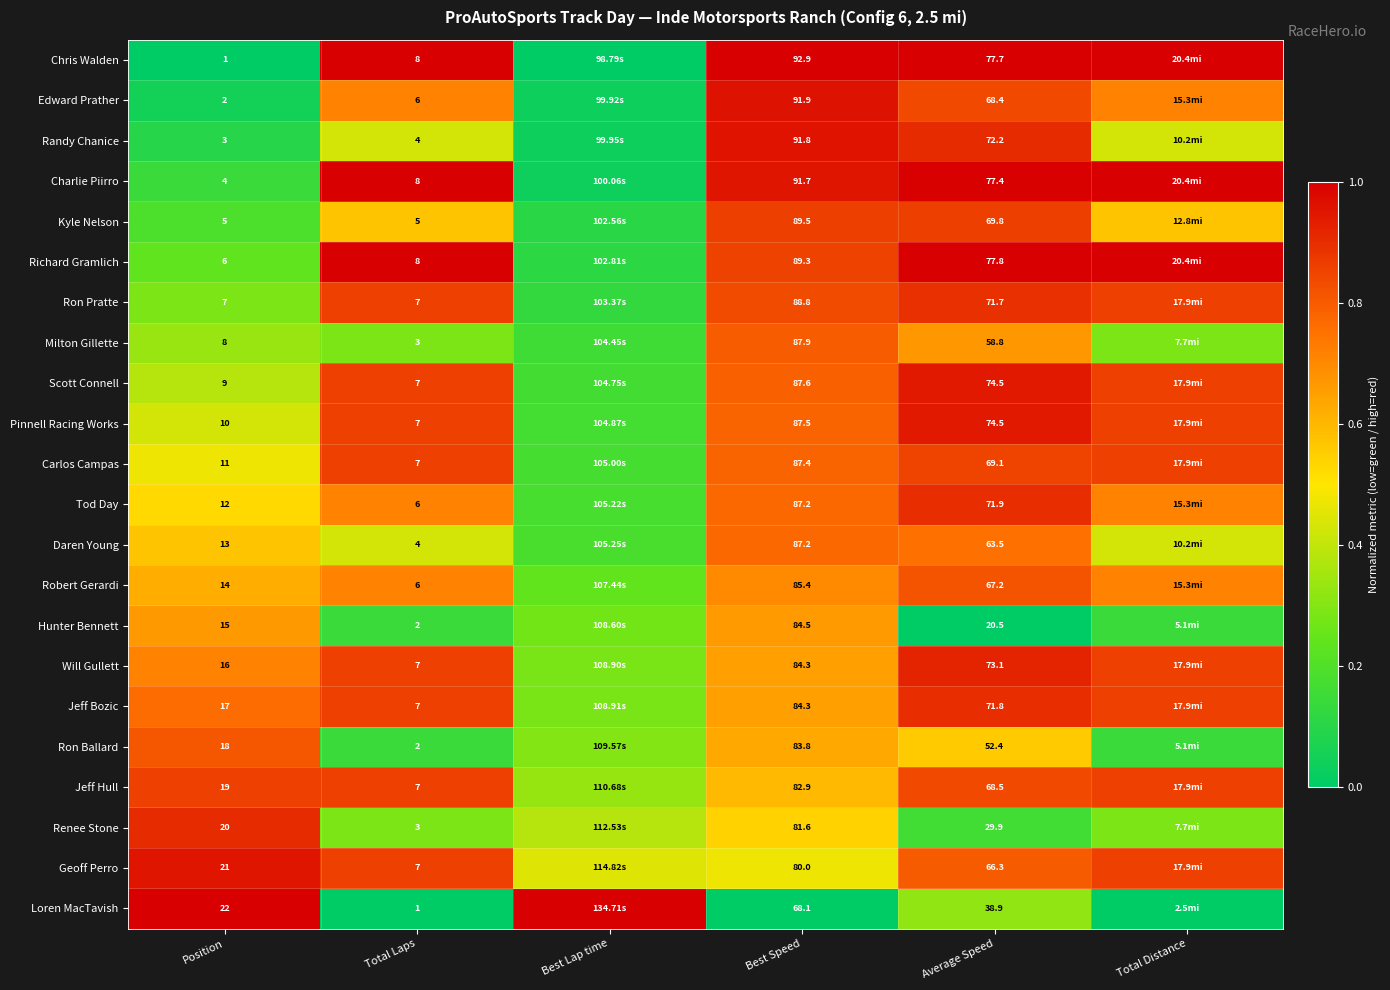

Which series changed the most between Total Laps and Average Speed?

Richard Gramlich